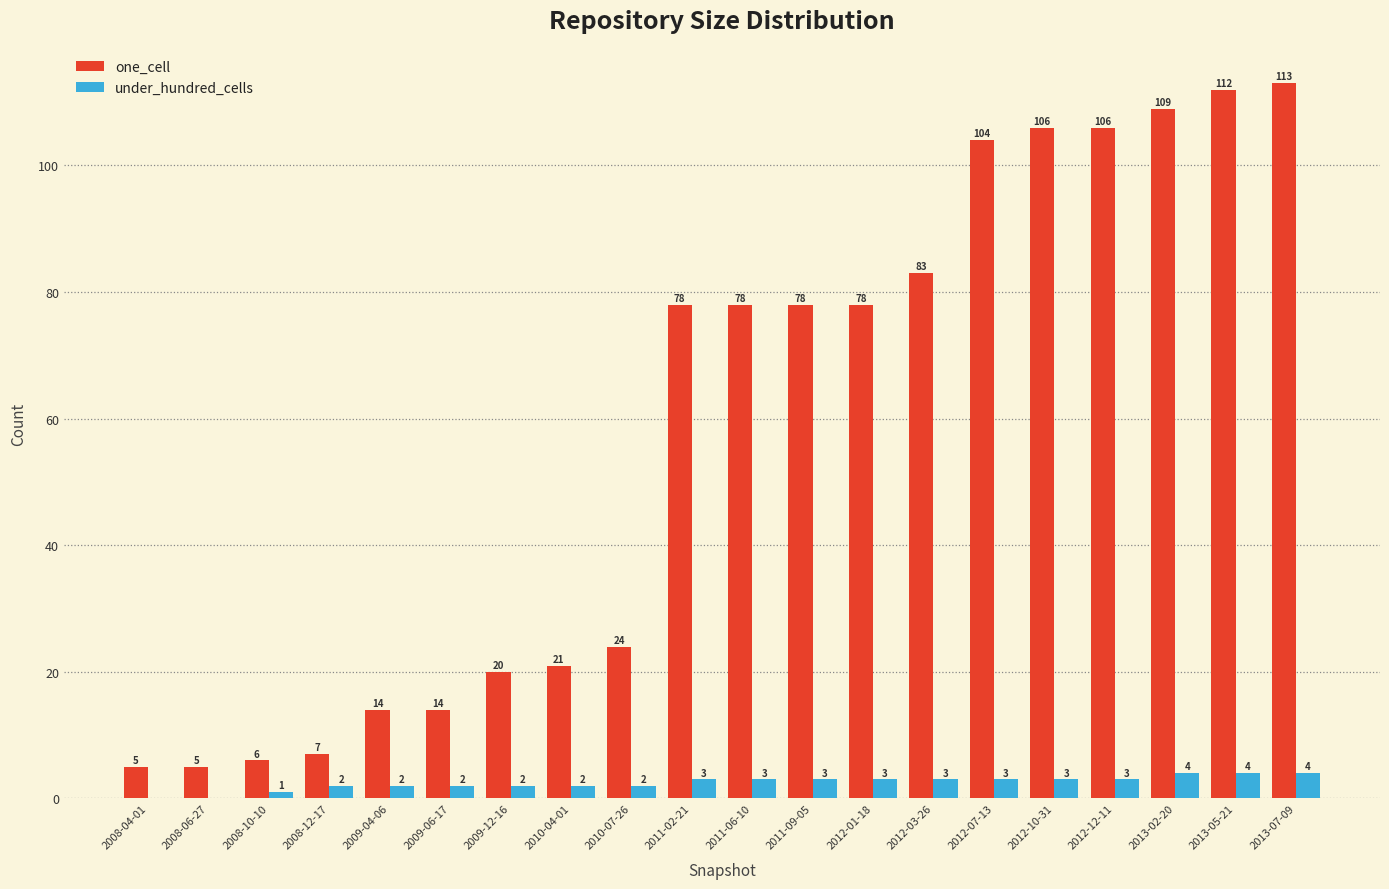

Reading left to right, list all the values displayed in this chart.

one_cell: 5	5	6	7	14	14	20	21	24	78	78	78	78	83	104	106	106	109	112	113
under_hundred_cells: 0	0	1	2	2	2	2	2	2	3	3	3	3	3	3	3	3	4	4	4